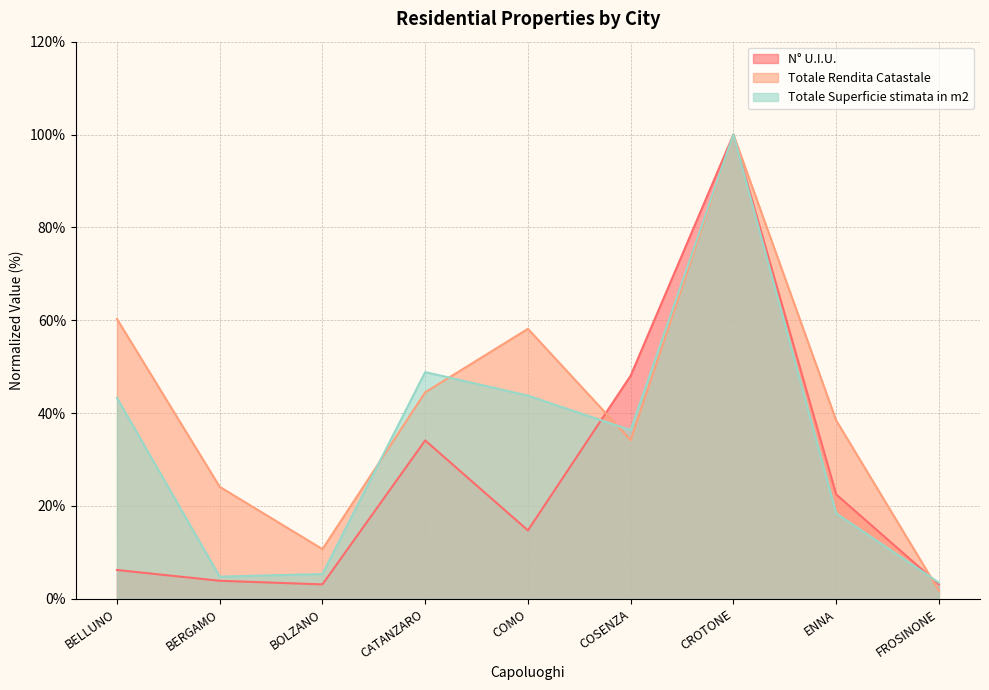

List the series in order of their peak value, lowest first.

N° U.I.U., Totale Rendita Catastale, Totale Superficie stimata in m2